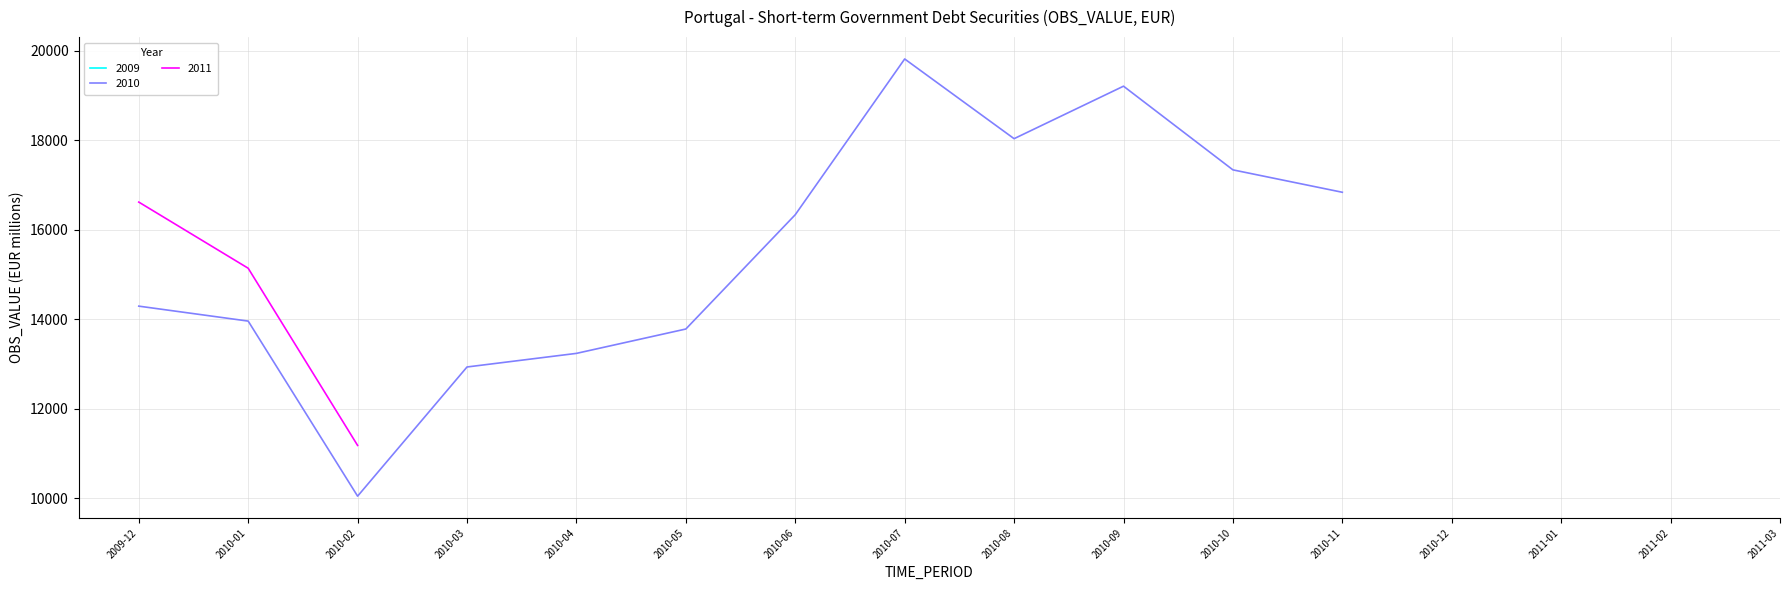

Where is 2010 nearest to the value 14931?

2009-12